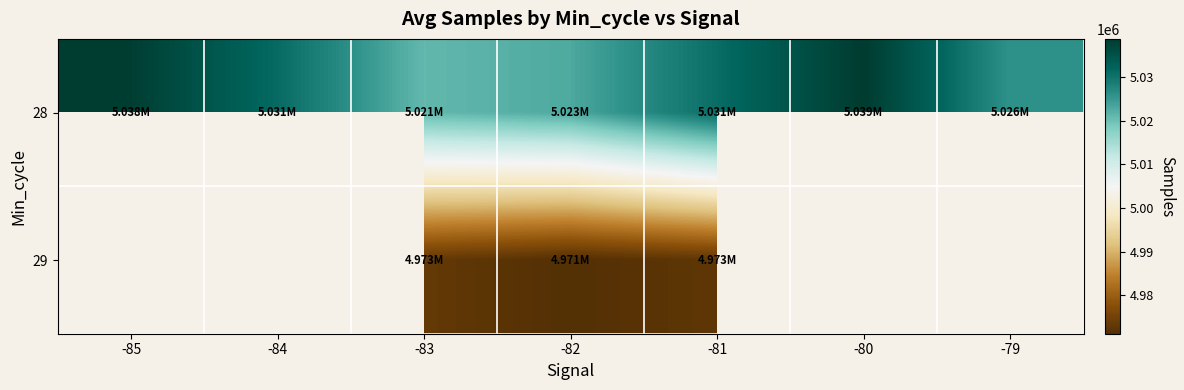

How many values in the 29 series are below 4972792?

1